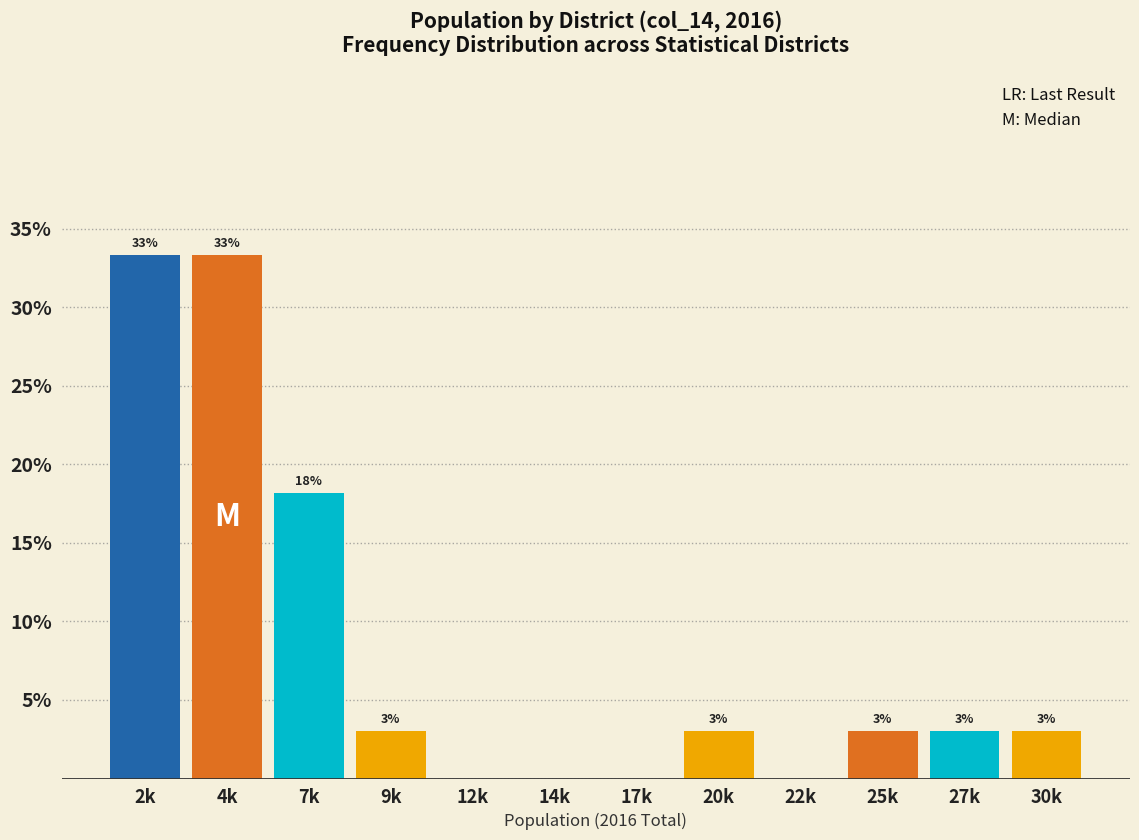

At which label does the data first exceed 3?

2k